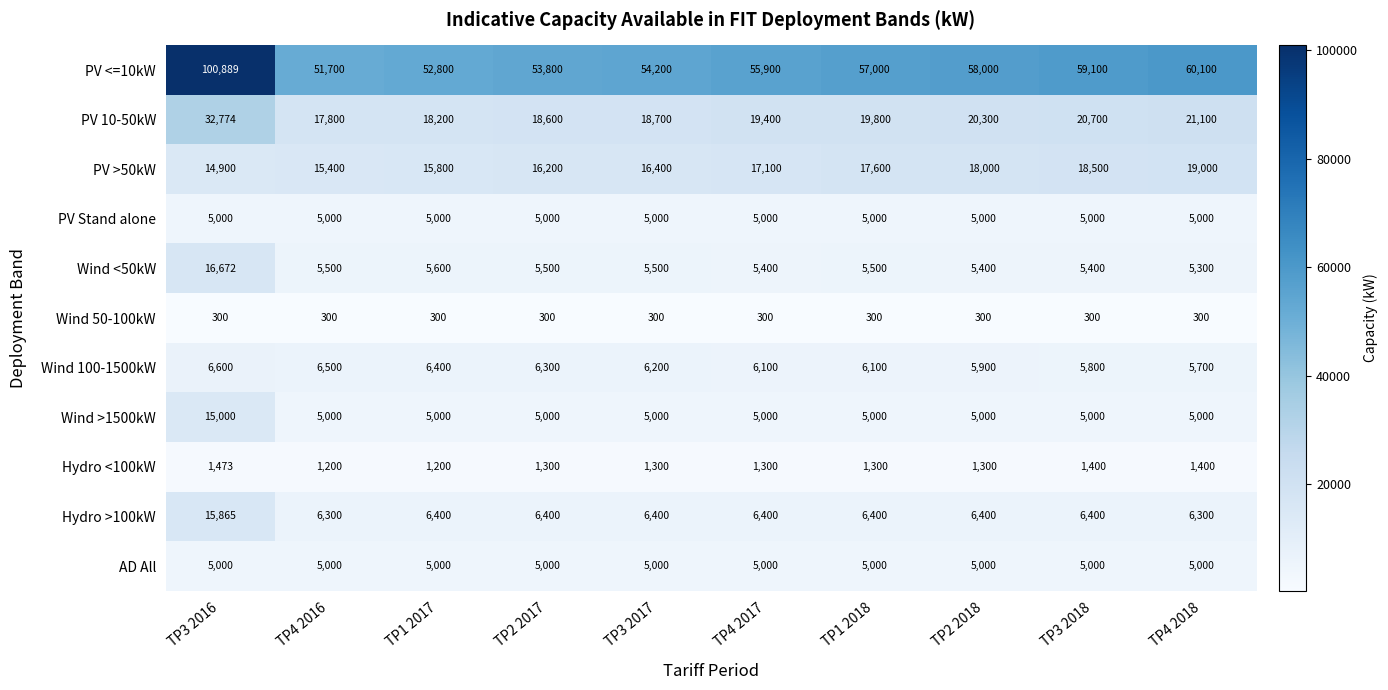

Which series has the largest total across all categories?

PV <=10kW